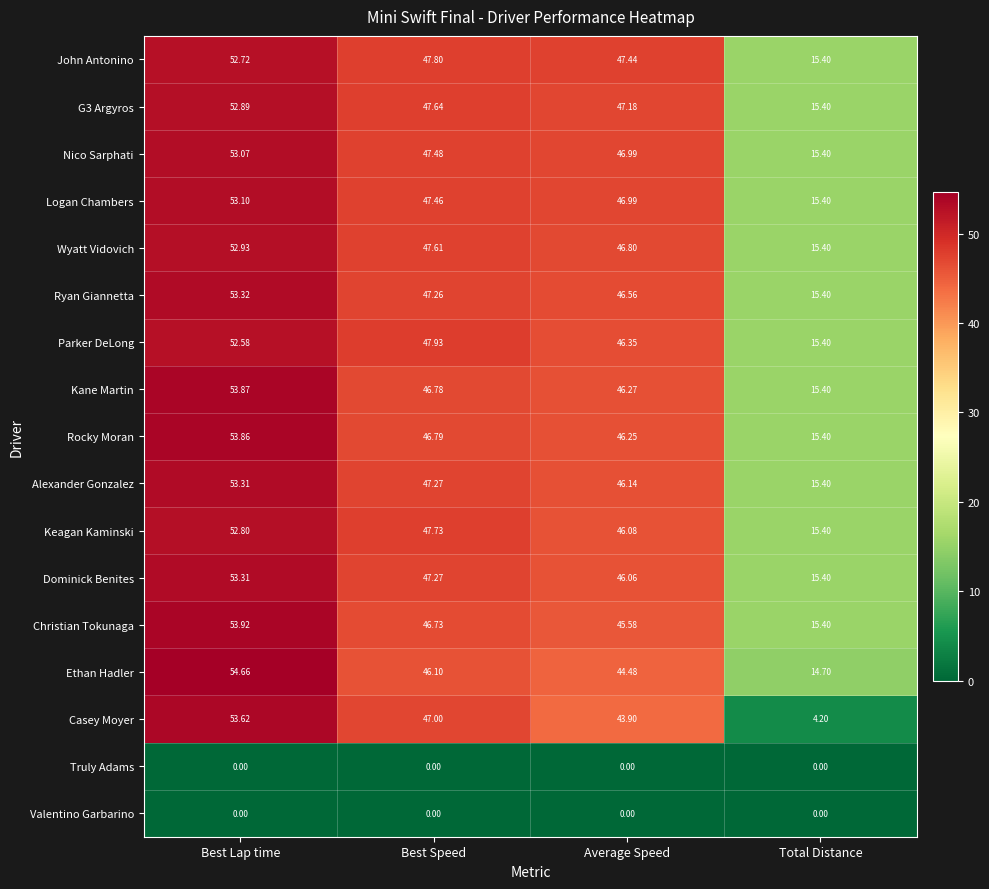

List the labels in order of John Antonino value, smallest first.

Total Distance, Average Speed, Best Speed, Best Lap time